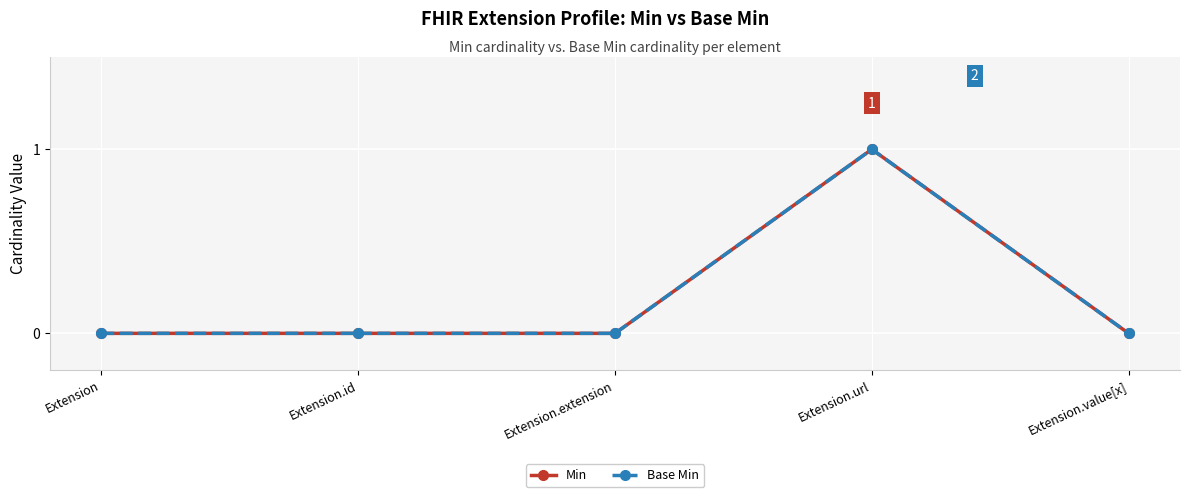

Reading right to left, what are all the values shown in this chart?

Min: 0	1	0	0	0
Base Min: 0	1	0	0	0